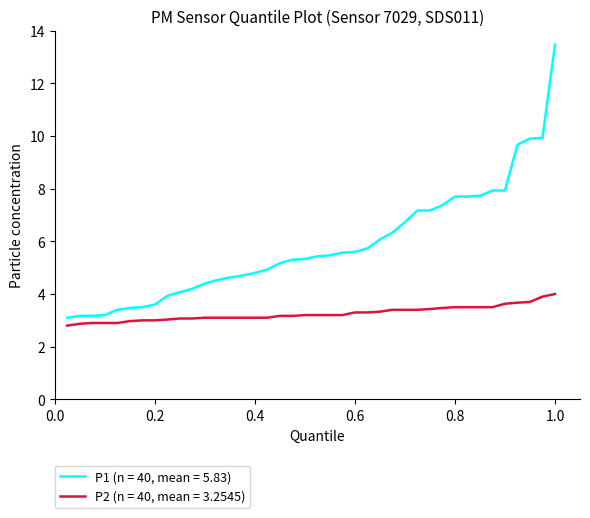

What is the maximum value shown in the chart?

13.5